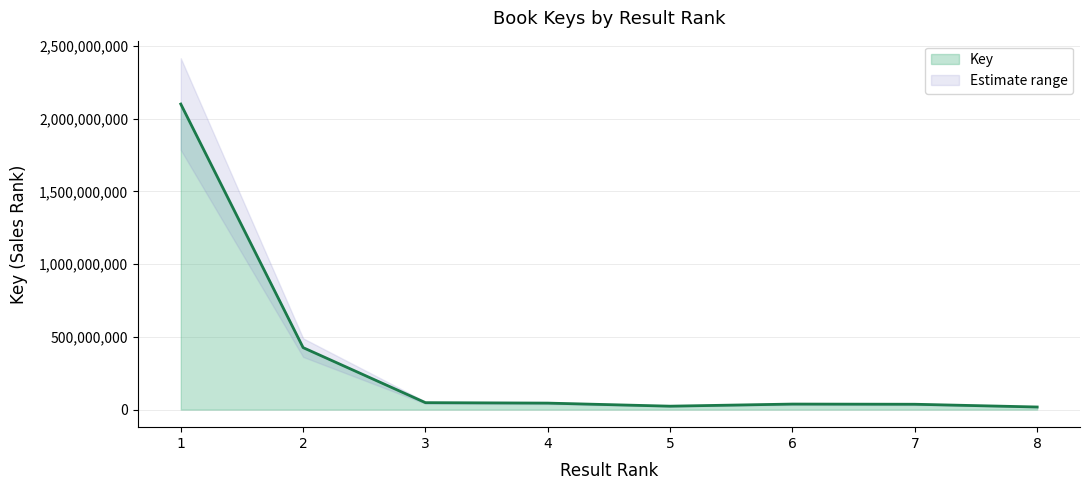

Does the chart display data point markers on the line(s)?

No